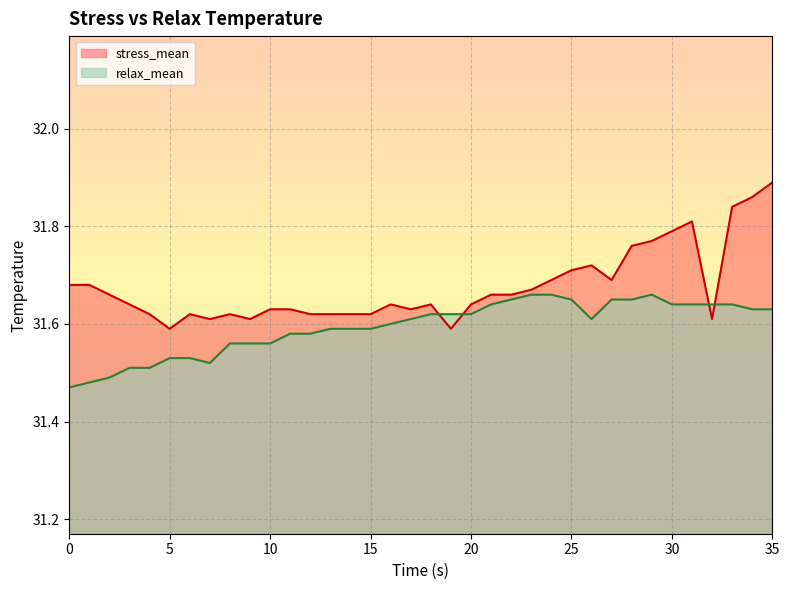

After their last crossing, which series has the higher values: stress_mean or relax_mean?

stress_mean